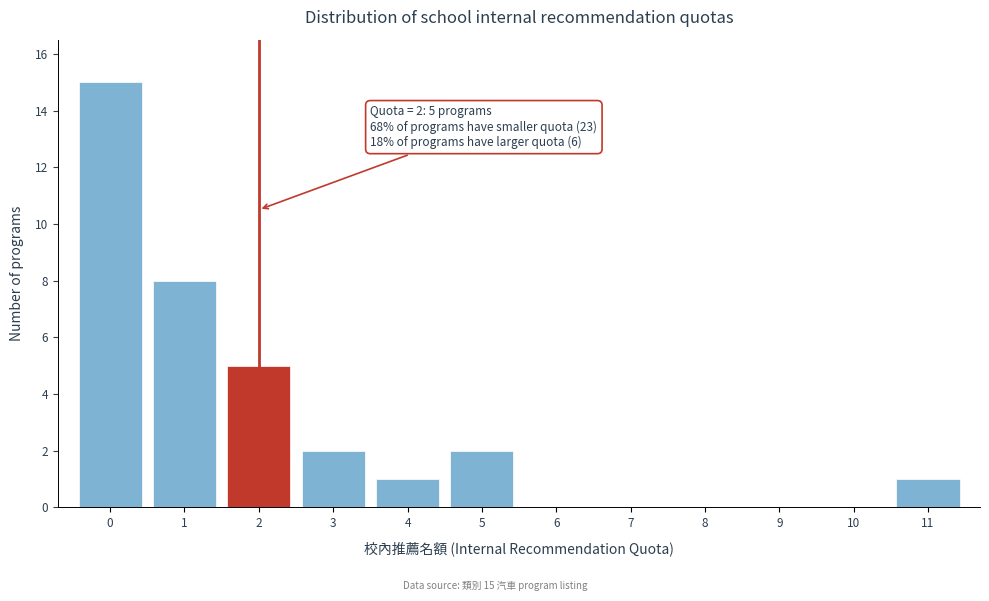

Over which range of the x-axis is the bar tallest?

-0.5 to 0.5